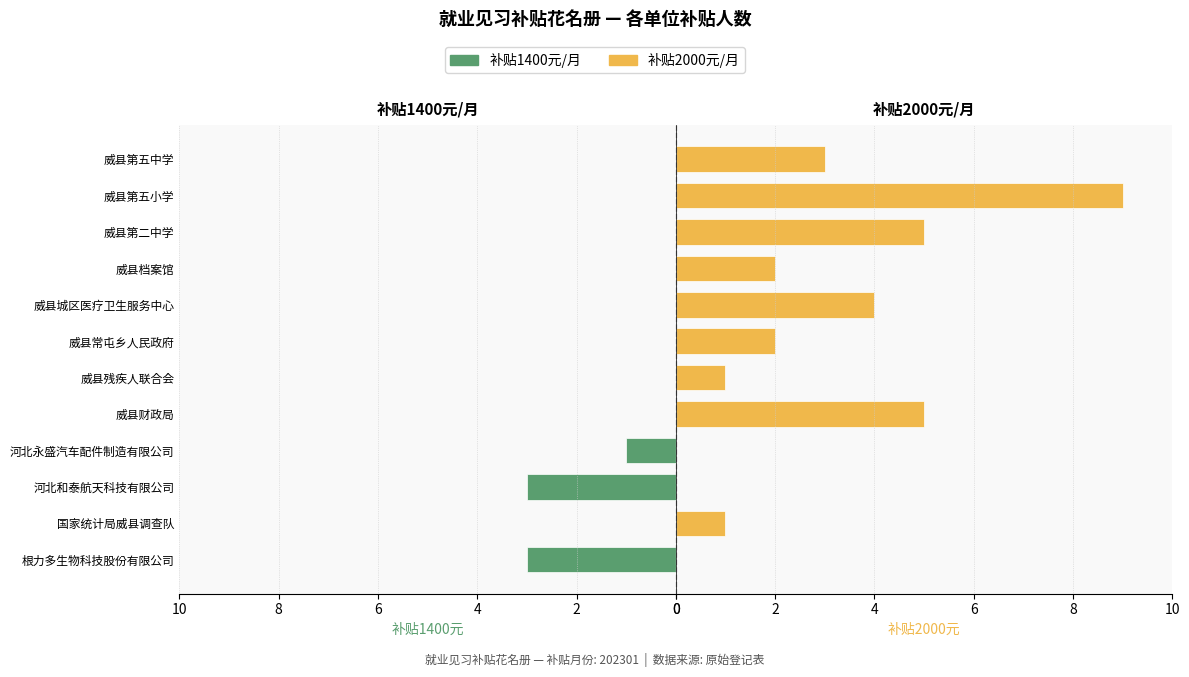

Between 威县第五小学 and 威县常屯乡人民政府, which is larger?

威县第五小学